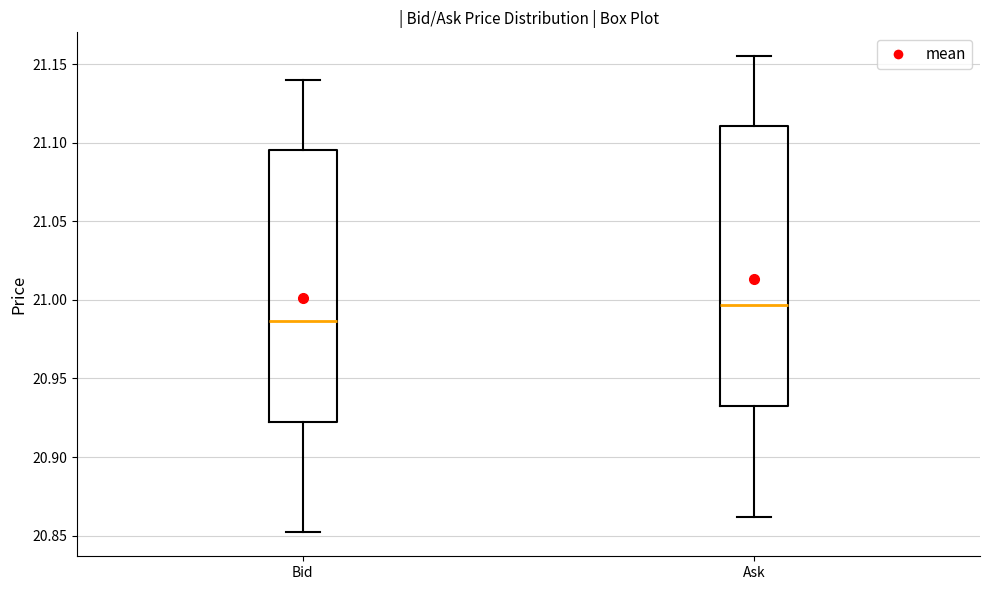

Where does the median line of the box for Ask sit on the y-axis? The values are not printed on the chart, so give them approximately, as read against the axis.

20.995